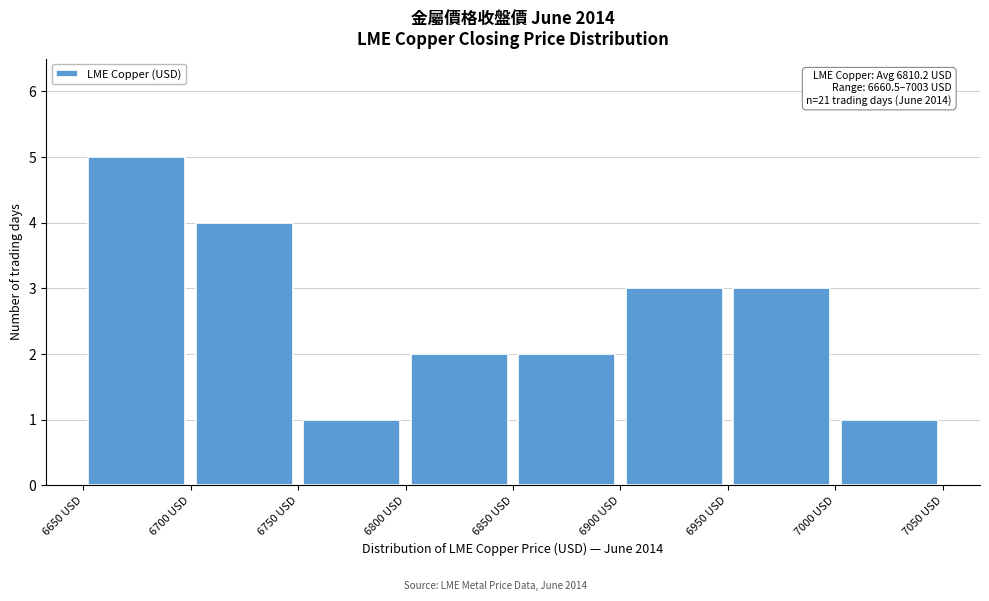

Over which range of the x-axis is the bar tallest?

6650 to 6700